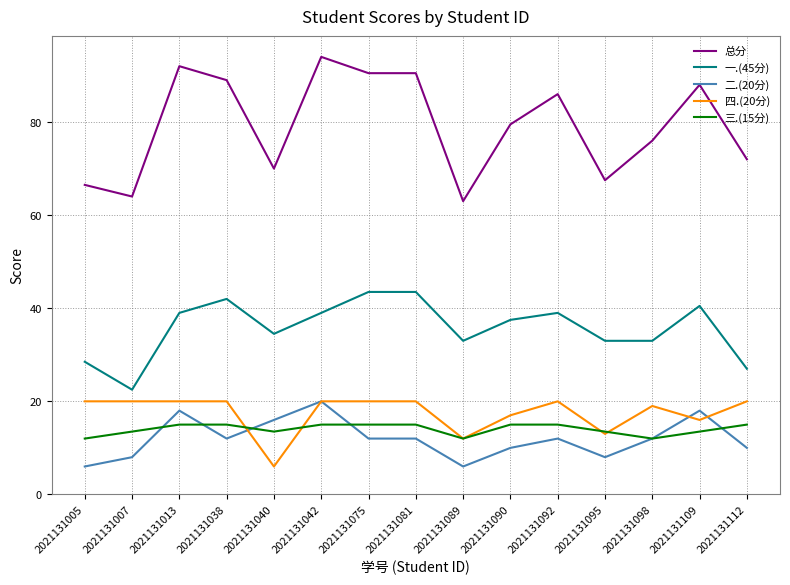

Which series has the widest spread of values?

总分